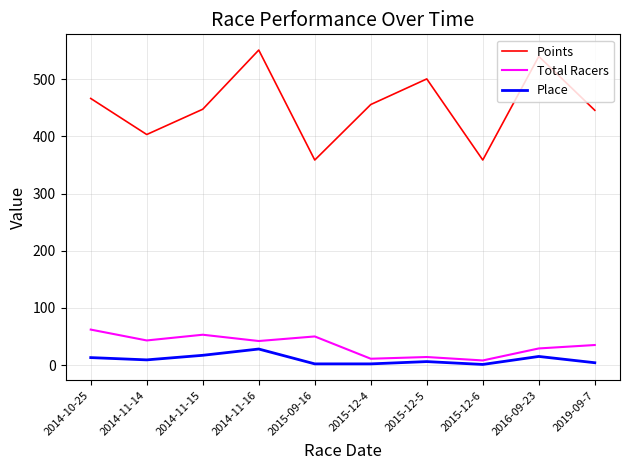

What is the difference between the maximum and minimum values in the Points series?

192.4